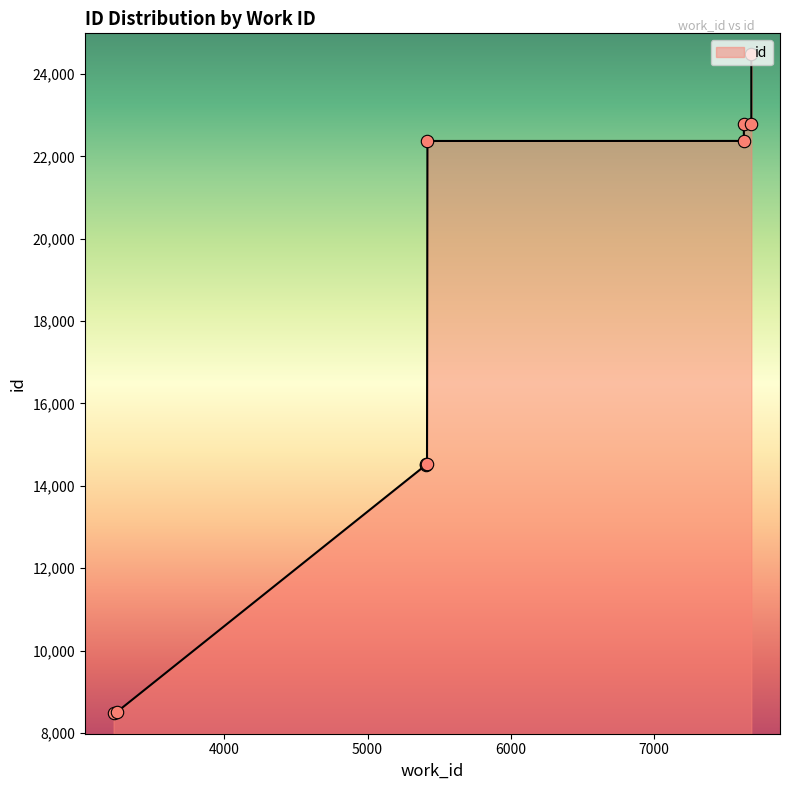

Approximately how many times larger is the value at 5415 compared to 3252?

1.7